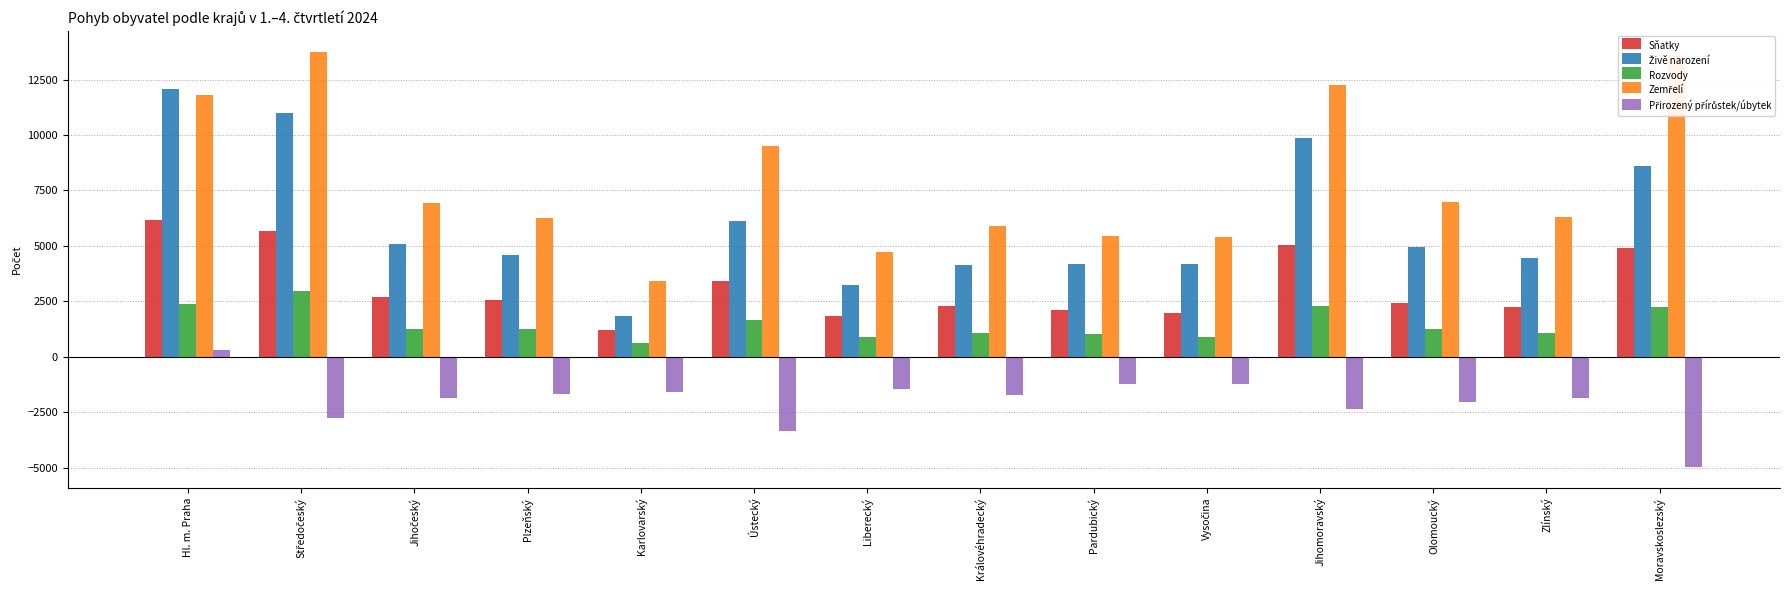

Is it true that Sňatky equals 1210 at Karlovarský?

True